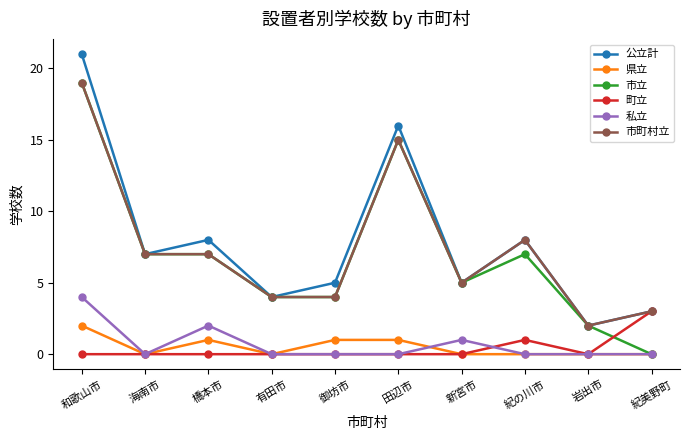

At which category does 県立 reach its first local peak?

橋本市